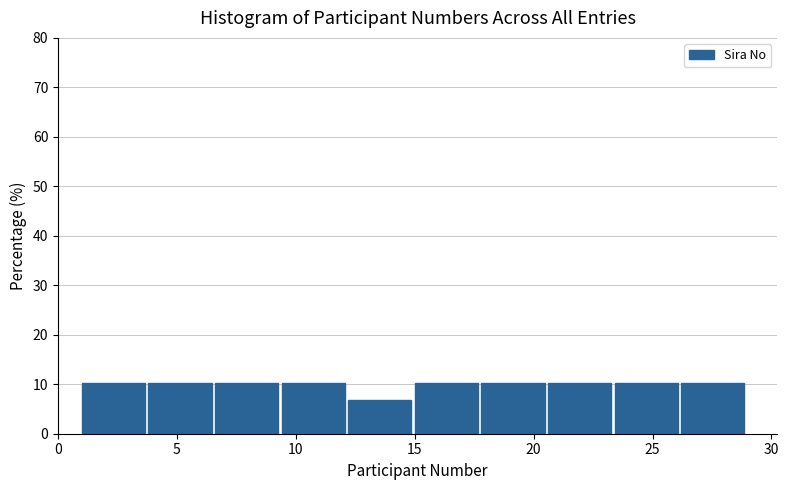

Reading left to right, list every bar in this chart as the range it spans on the x-axis followed by its height. Neither the bar edges nor the heights are printed on the chart, so give them approximately, as read against the axes.

1.0 to 3.8: 10
3.8 to 6.6: 10
6.6 to 9.4: 10
9.4 to 12.2: 10
12.2 to 15.0: 7
15.0 to 17.8: 10
17.8 to 20.6: 10
20.6 to 23.4: 10
23.4 to 26.2: 10
26.2 to 29.0: 10